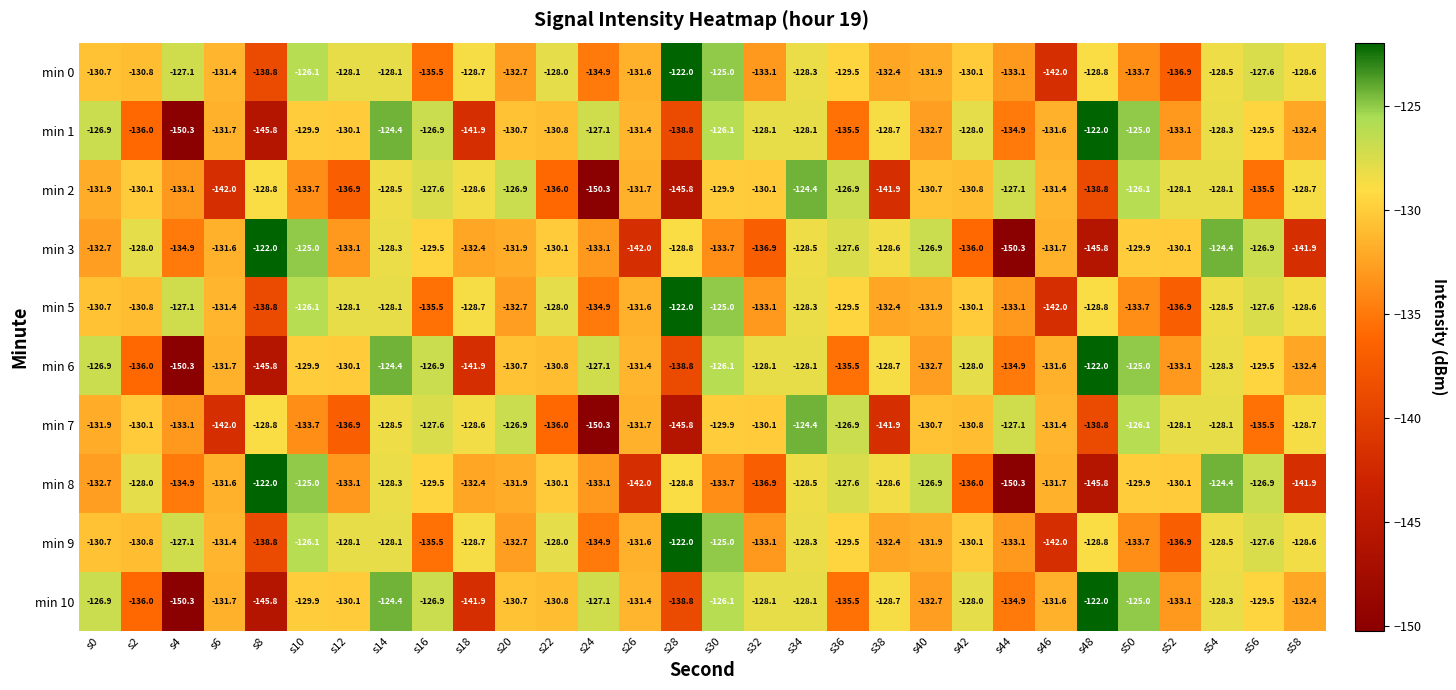

At which label does min 8 reach its peak?

s8